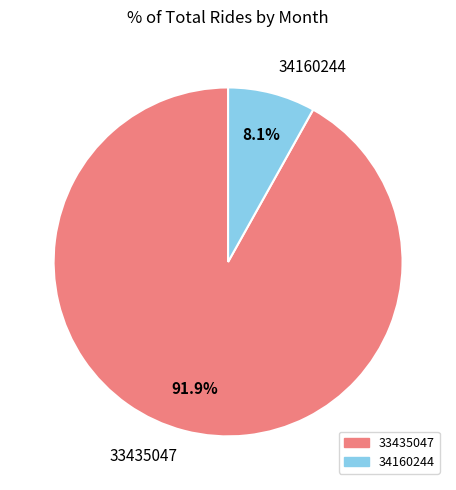

Rank the categories by value from highest to lowest.

33435047, 34160244